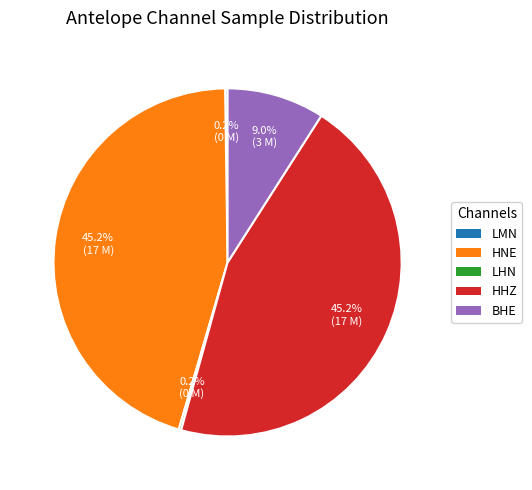

Approximately how many times larger is the value at HHZ compared to BHE?

5.0